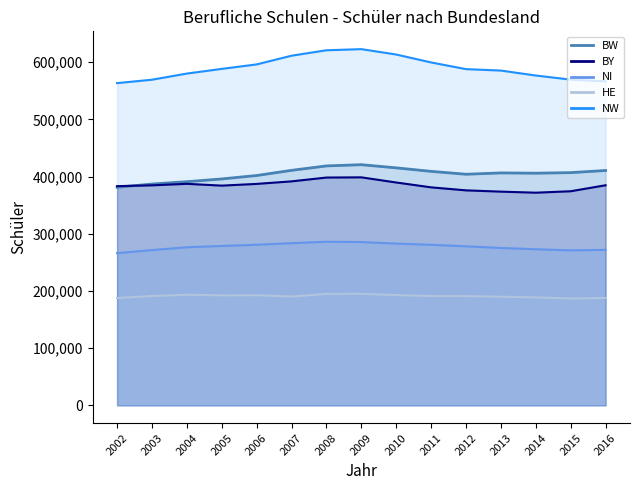

Reading left to right, transcribe all the data shown in this chart.

BW_line: 381199	386895	390987	395791	401779	410828	418547	420704	415166	409021	404006	406312	405848	406824	410572
BY_line: 383197	384628	387250	384099	387112	391567	398226	398586	389577	381081	375834	373596	371747	374278	384750
NI_line: 266076	271466	276333	278628	280739	283500	286010	285506	282742	280678	277999	275113	272922	270958	271774
HE_line: 187645	191138	193424	192165	192482	190214	194871	194965	192804	191081	190898	189921	188789	186681	187694
NW_line: 563292	569252	579992	588190	596011	611216	620730	622692	613288	599422	587756	585243	576581	569396	566398